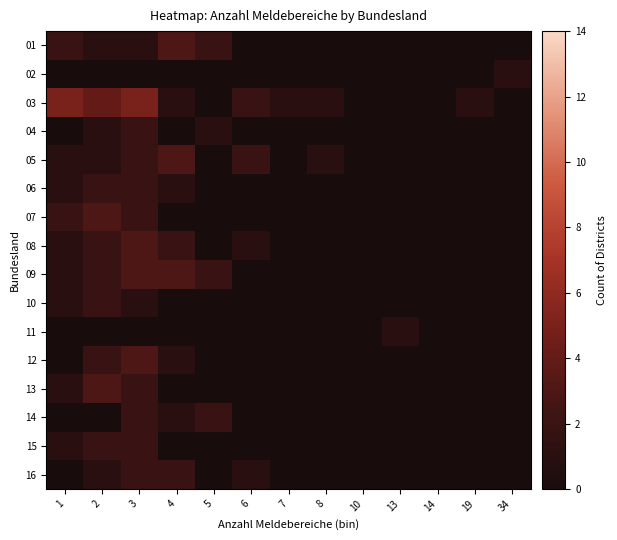

What is the total value across all series at 7?

1